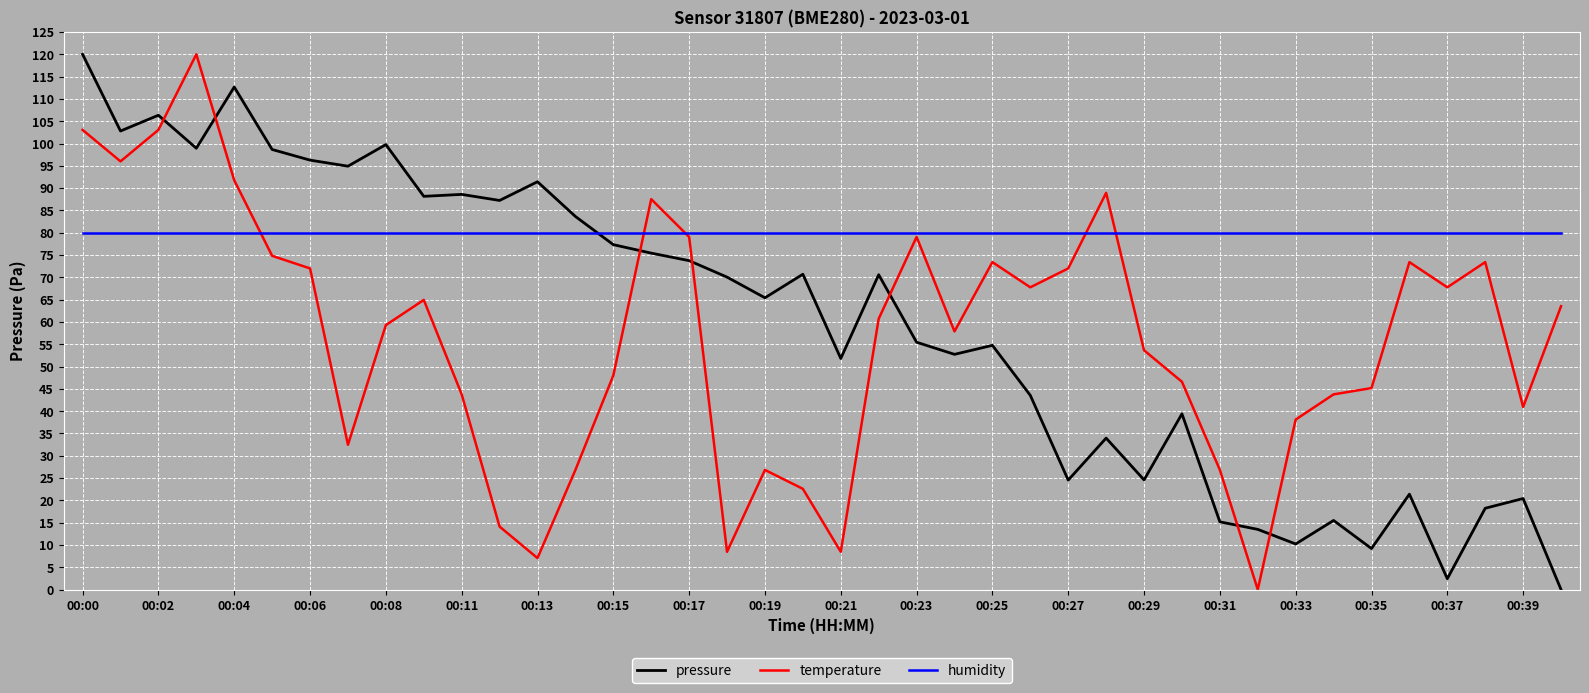

Which series ends up on top after the final intersection of pressure and humidity?

humidity